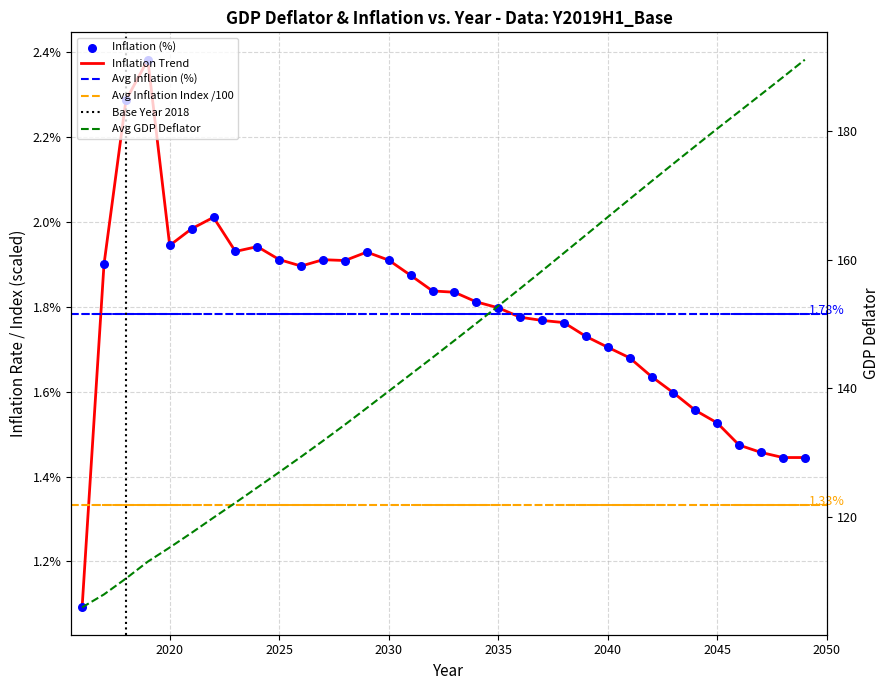

Which series has the largest total across all categories?

GDP Deflator